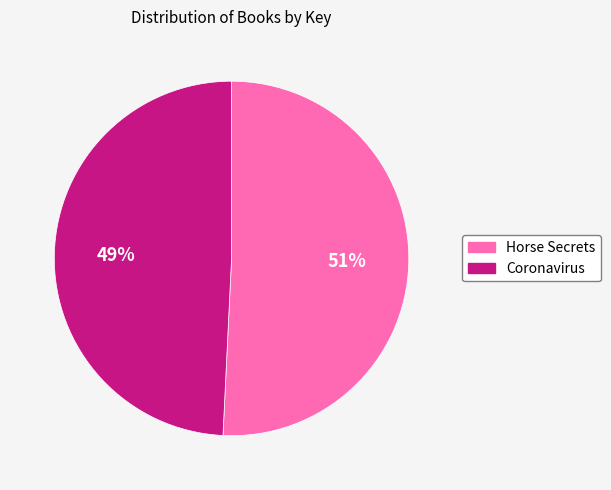

How many segments does this pie chart have?

2